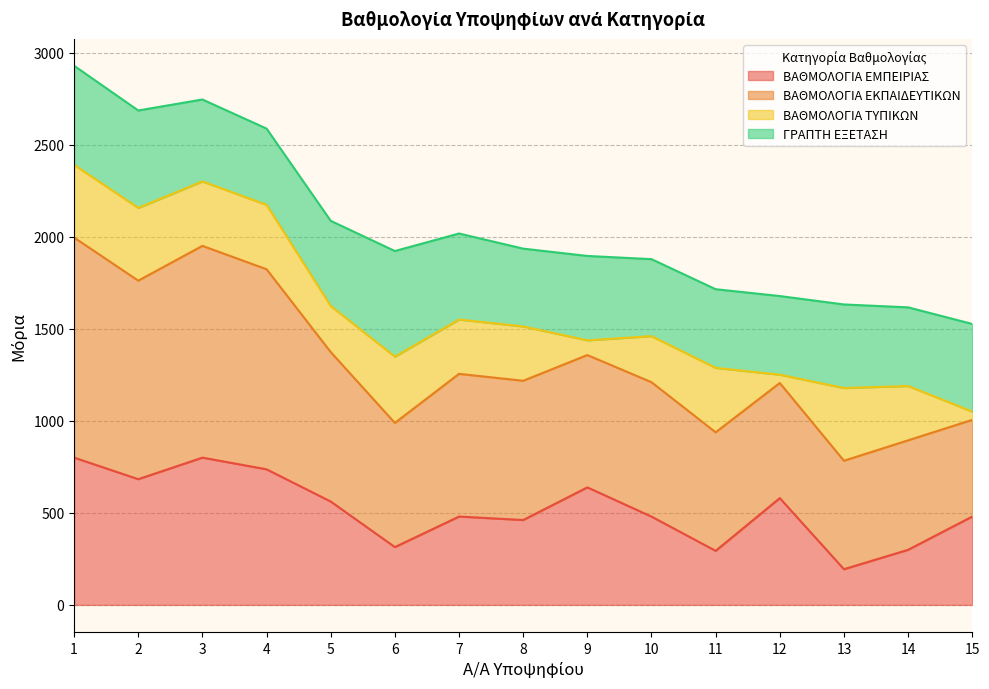

Which category has the lowest value in the ΒΑΘΜΟΛΟΓΙΑ ΕΜΠΕΙΡΙΑΣ series?

13